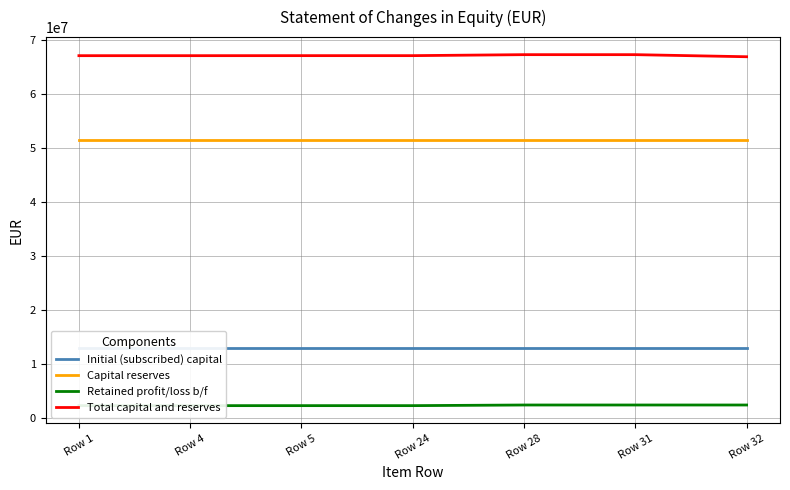

What is the average value of the Capital reserves series?

51447385